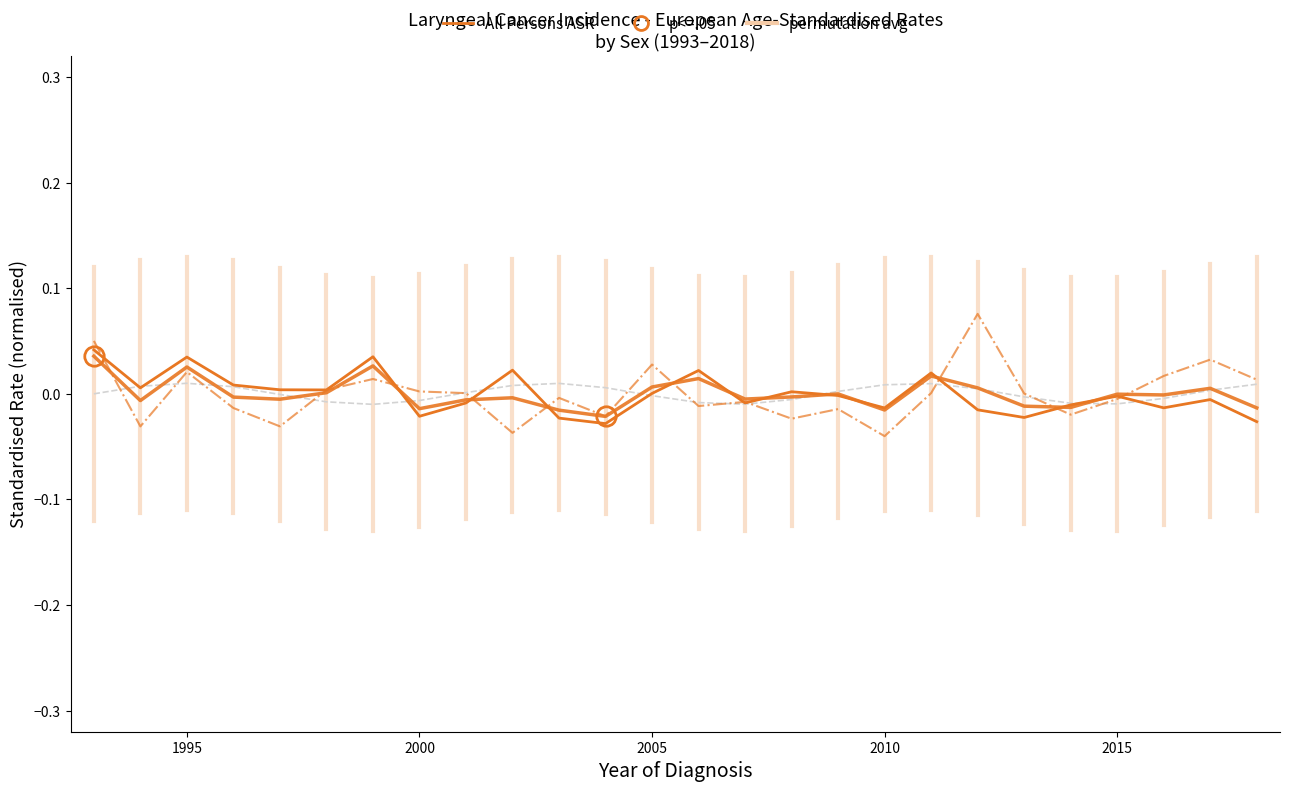

Is the value of Male ASR (normalised) at 18 greater than the value of Female ASR (normalised) at 10?

Yes